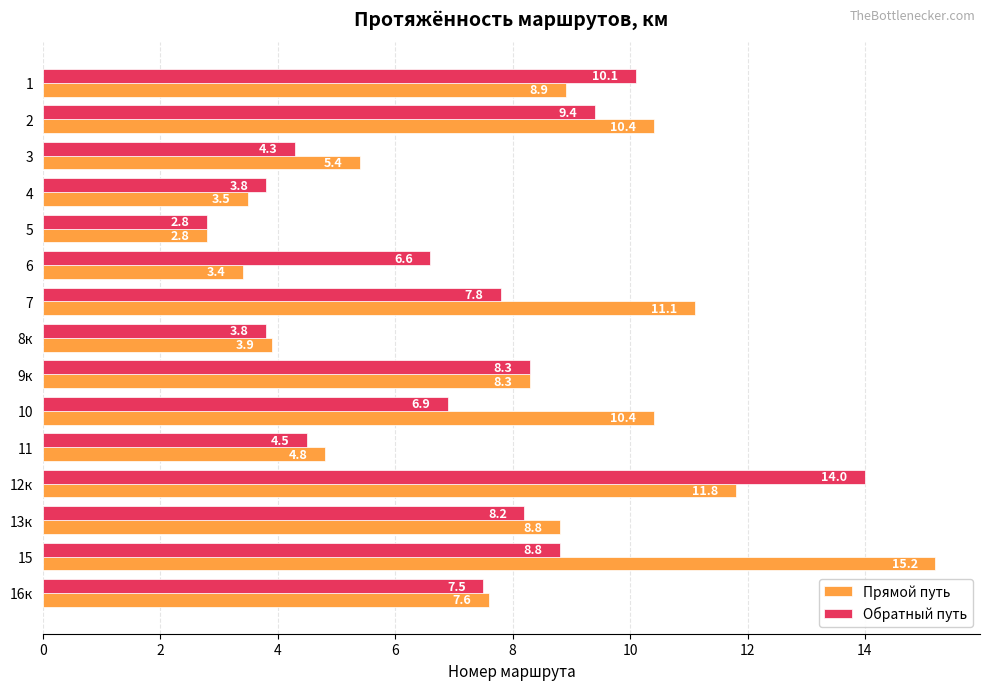

Rank the series by their maximum value, from highest to lowest.

Прямой путь, Обратный путь